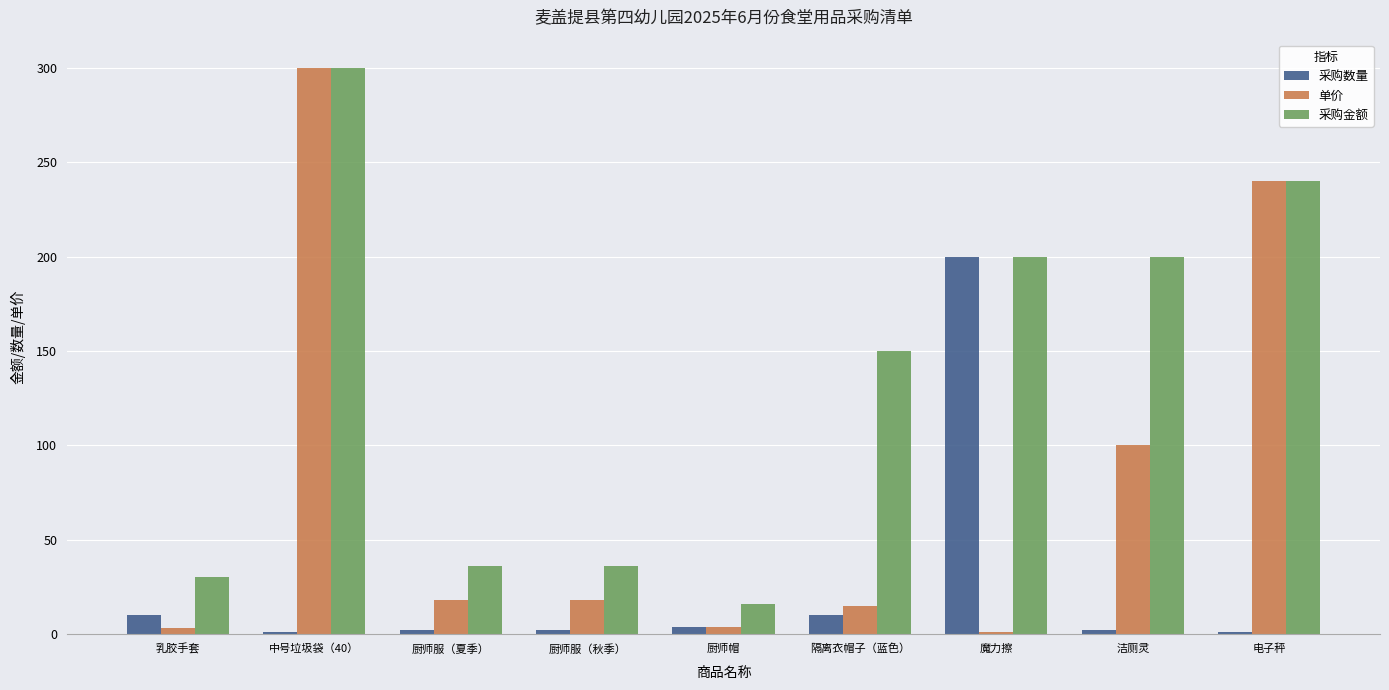

How many data points does each series have?

9